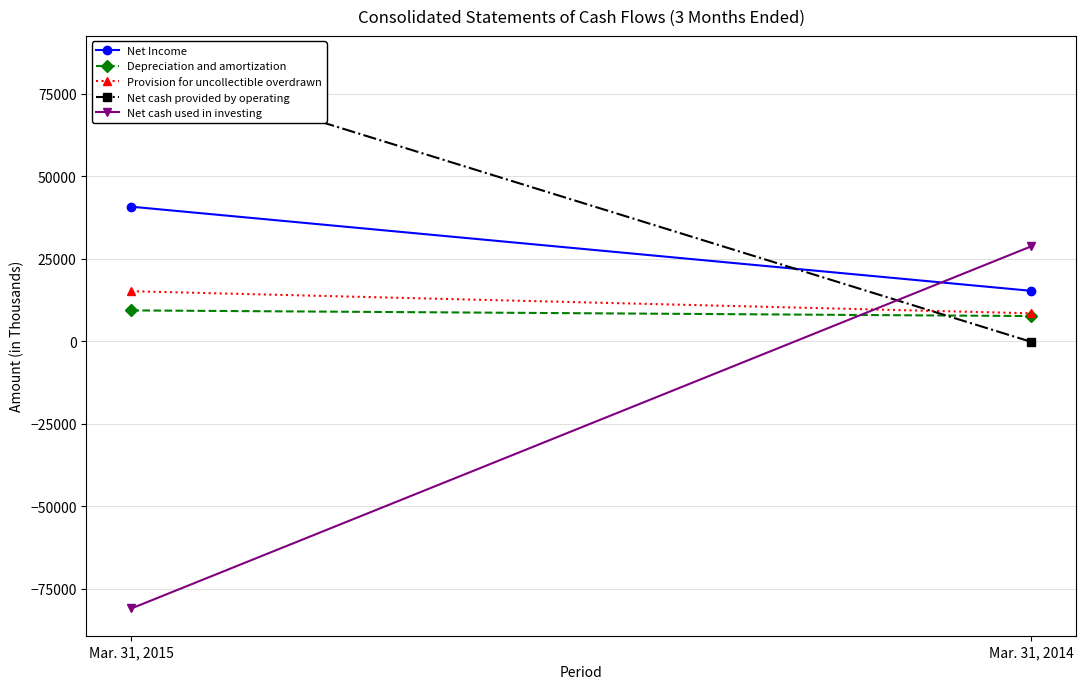

What is the maximum value shown in the chart?

84327